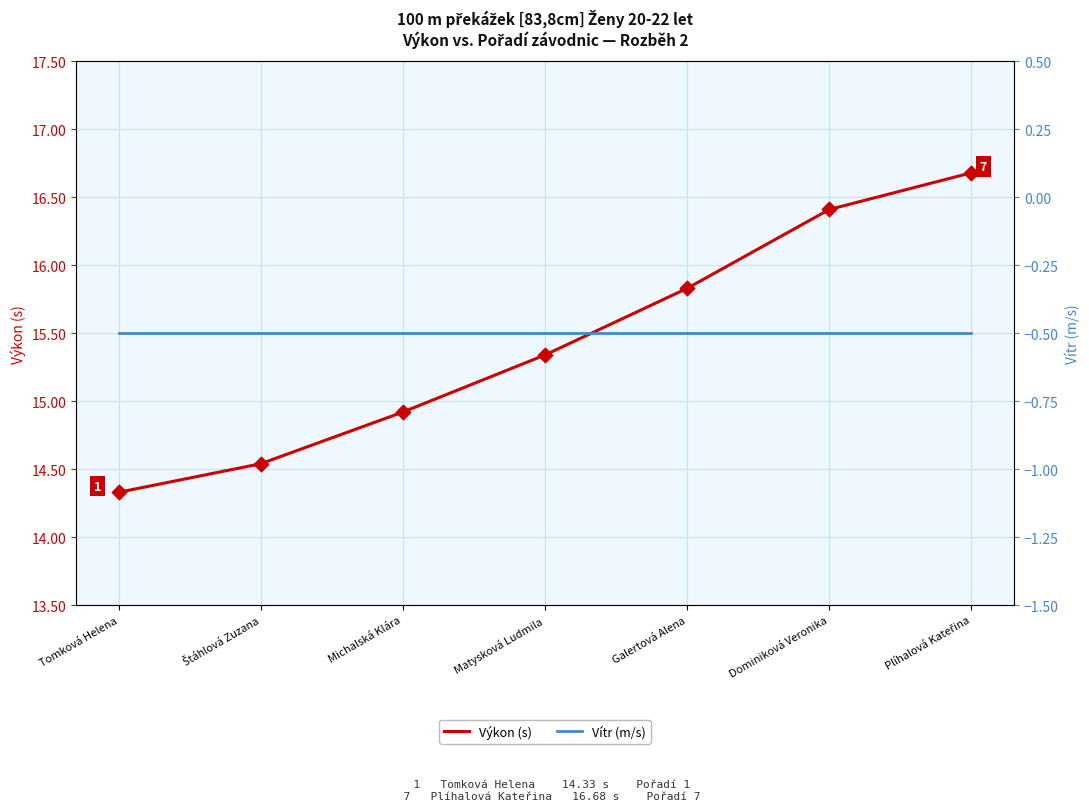

What is the total value across all series at Matysková Ludmila?

14.8